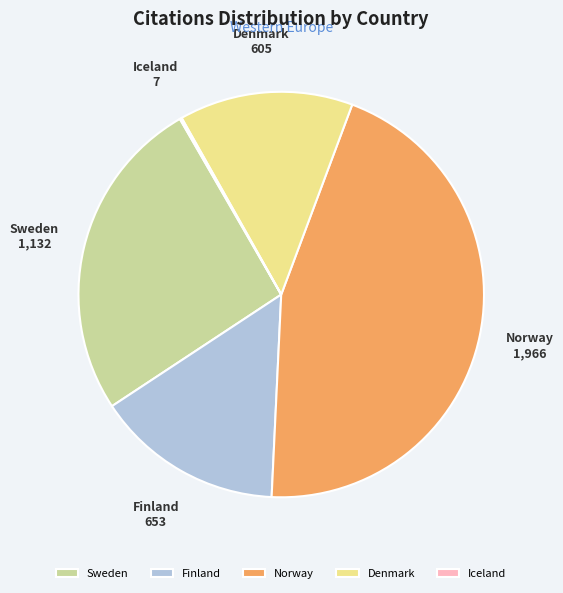

True or false: Denmark accounts for 14% of the total.

True